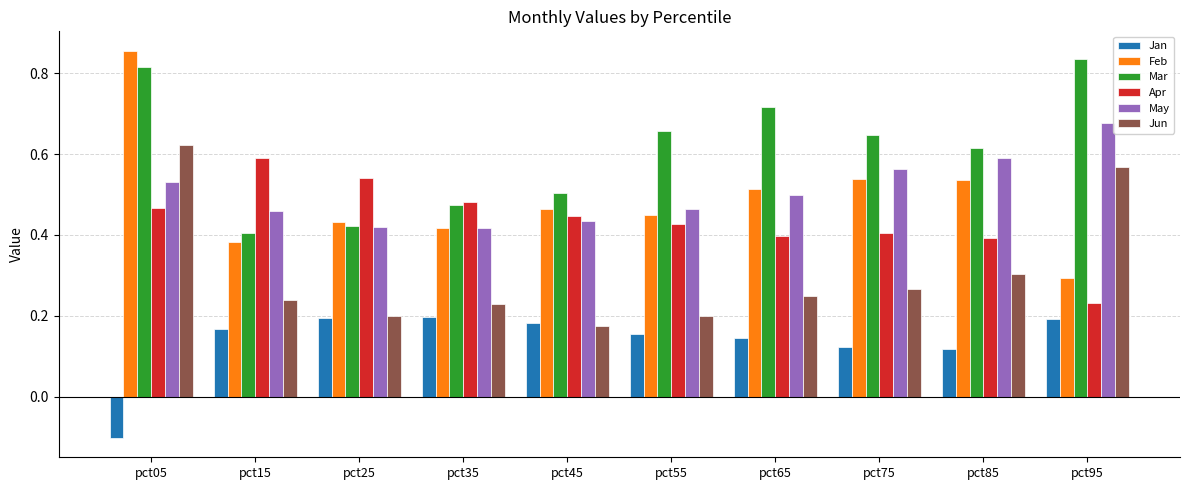

Count the Feb values in the range 0 to 1.

10